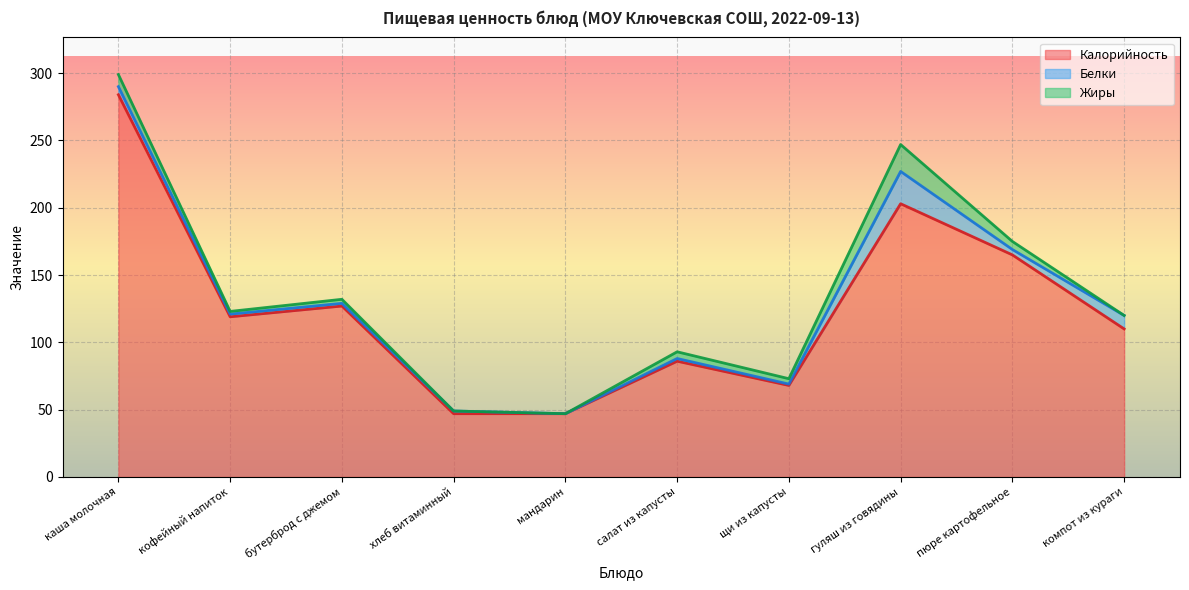

What is the approximate value of Калорийность at компот из кураги, to the nearest 5?

110